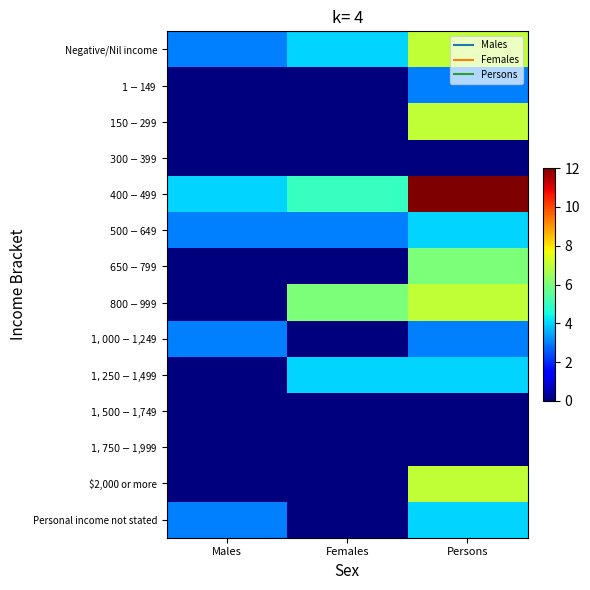

Count the number of categories in the chart.

3